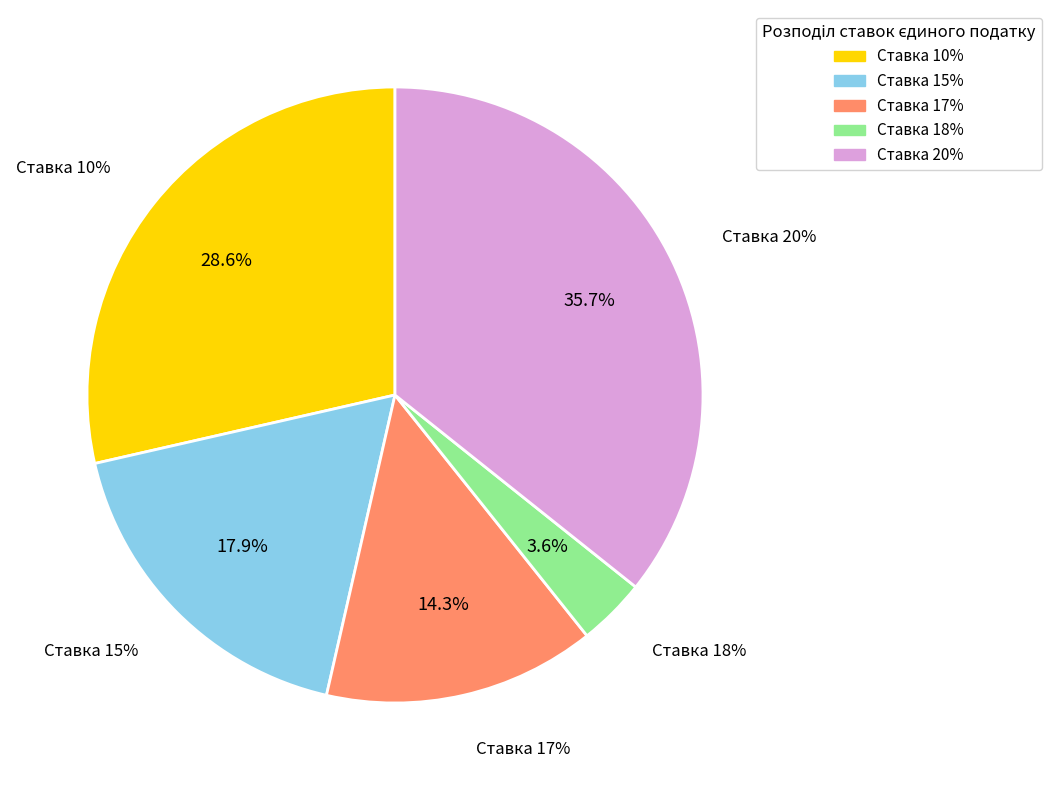

Does Ставка 17% represent more than half of the total?

No